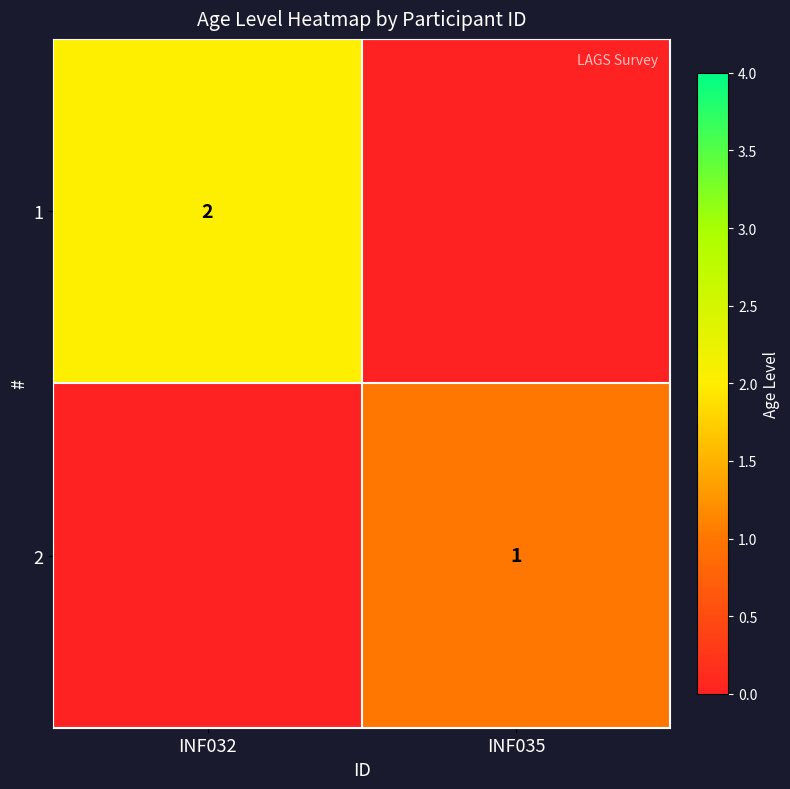

True or false: 1 has a value of 3 at INF032.

False